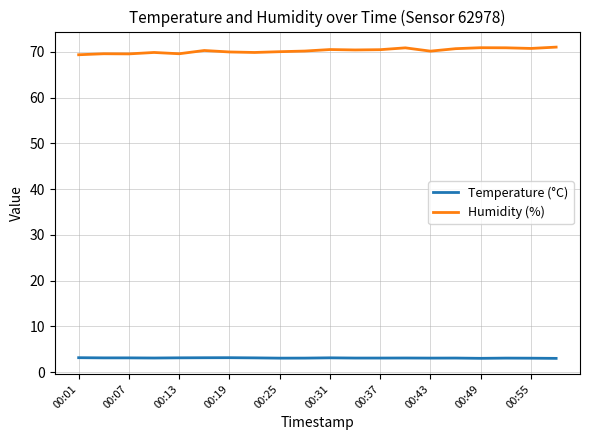

Rank the series by their average value, from lowest to highest.

Temperature (°C), Humidity (%)